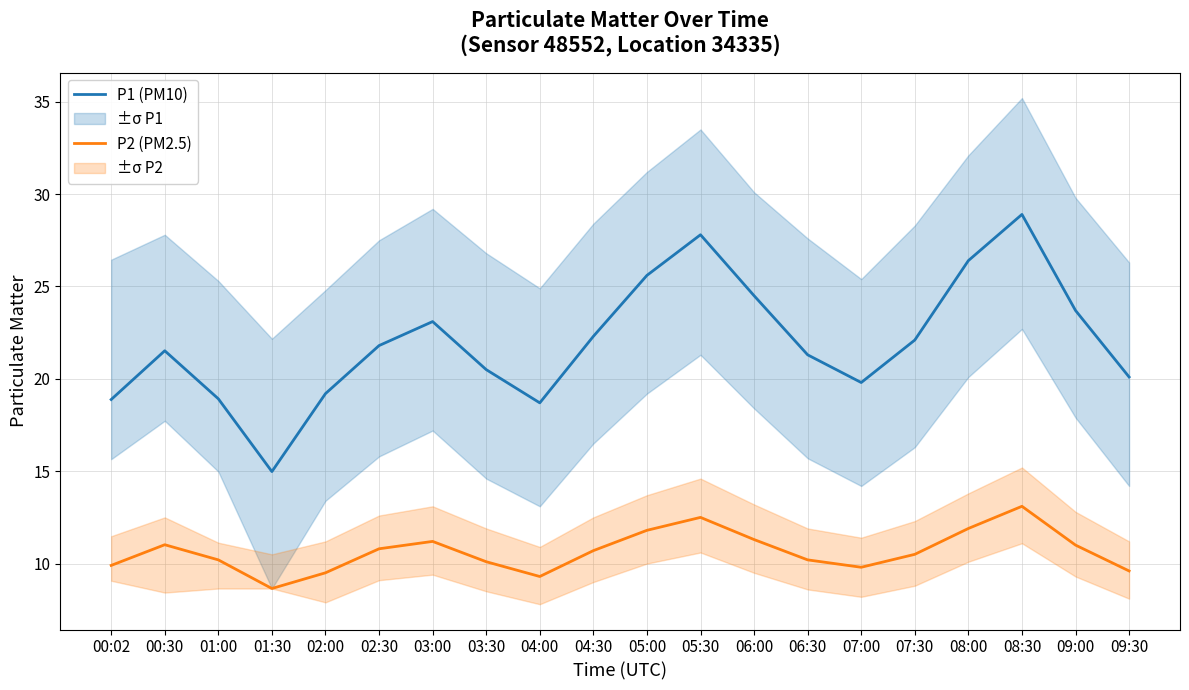

What is the difference between the maximum and minimum values in the P1 (PM10) series?

13.9